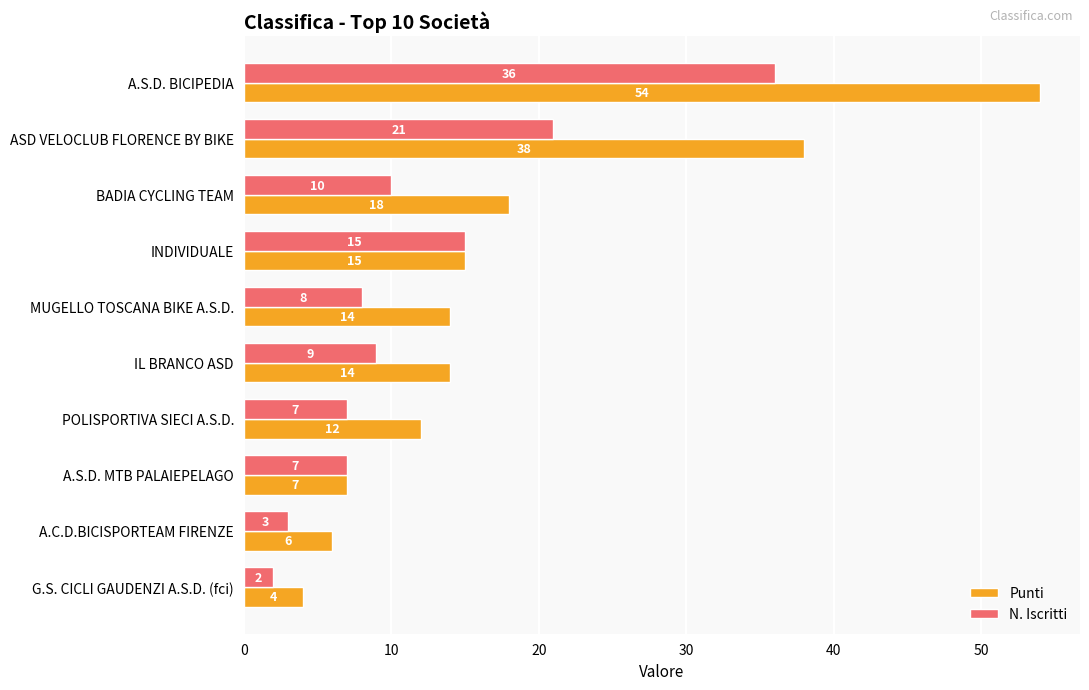

What is the average value of the N. Iscritti series?

12